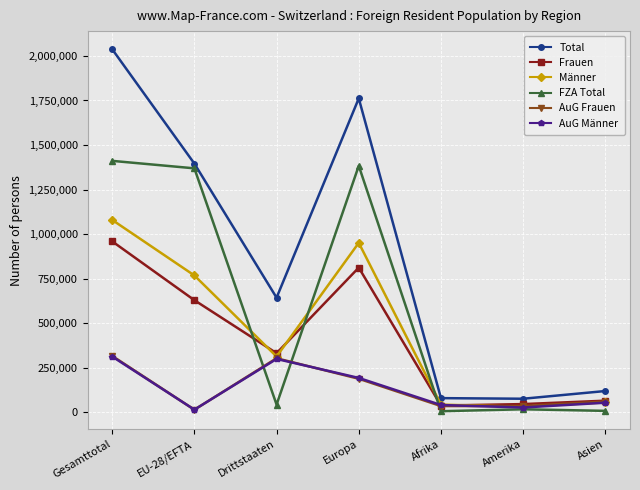

Which label corresponds to the largest value in the chart?

Gesamttotal